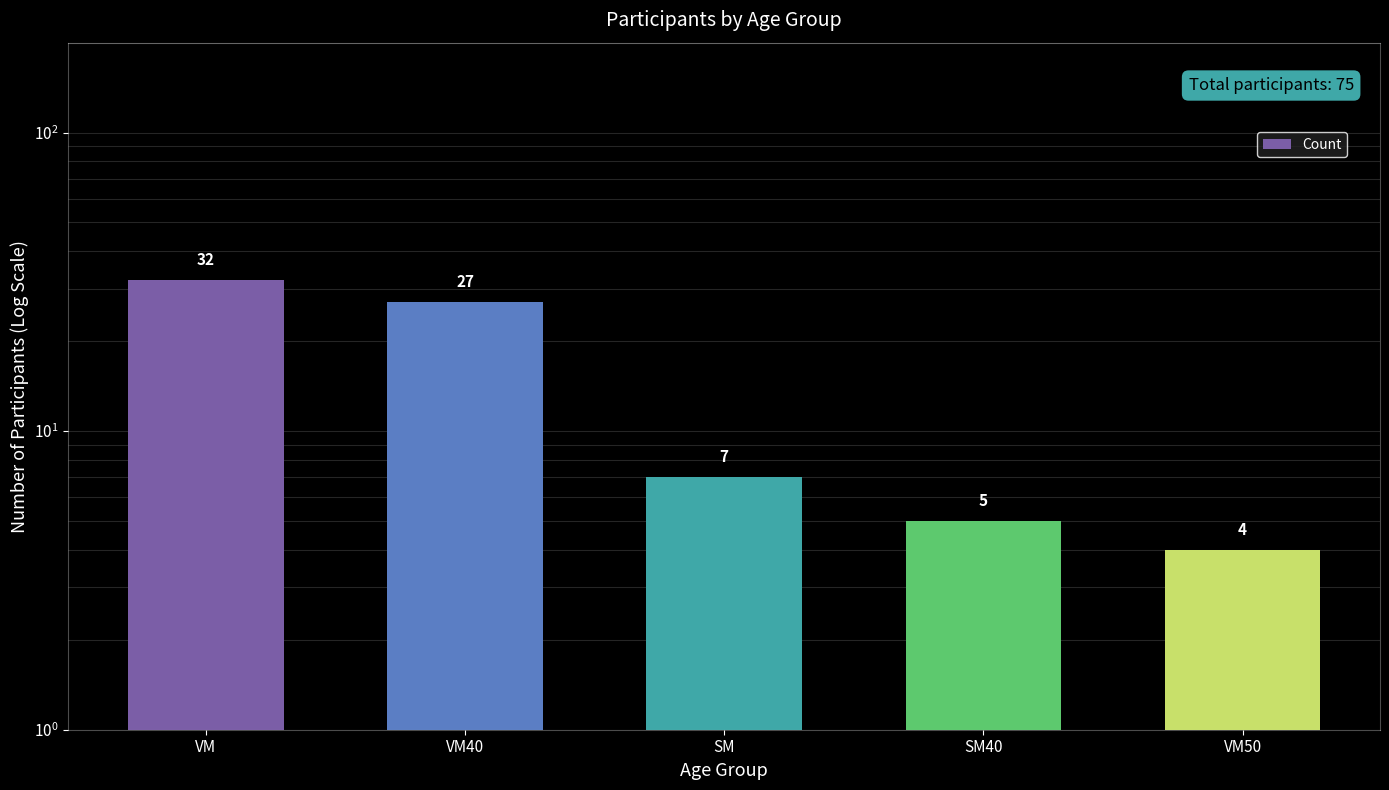

What is the sum of the values at VM50 and SM40?

9